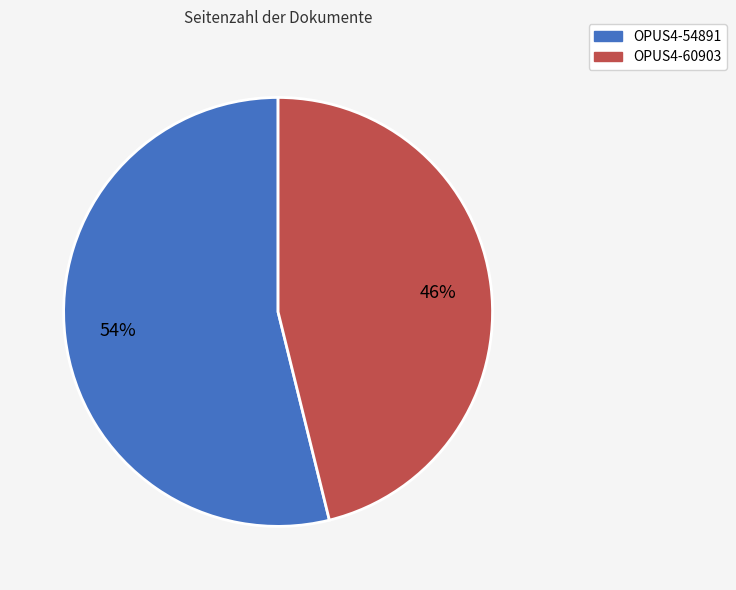

Is the sum of OPUS4-54891 and OPUS4-60903 greater than half?

Yes